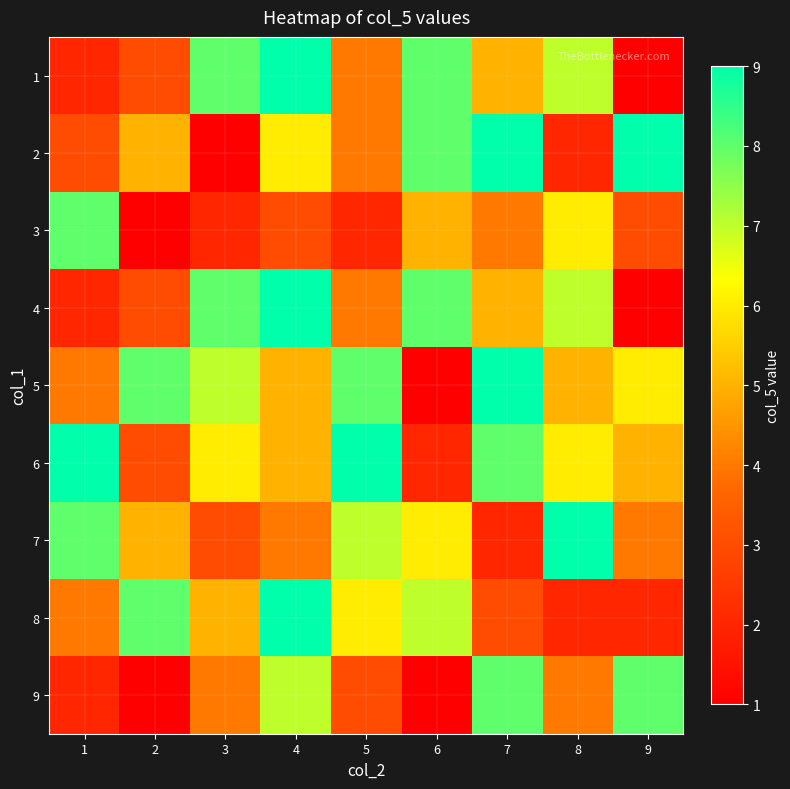

What is the difference between the highest and lowest values at 8?

7